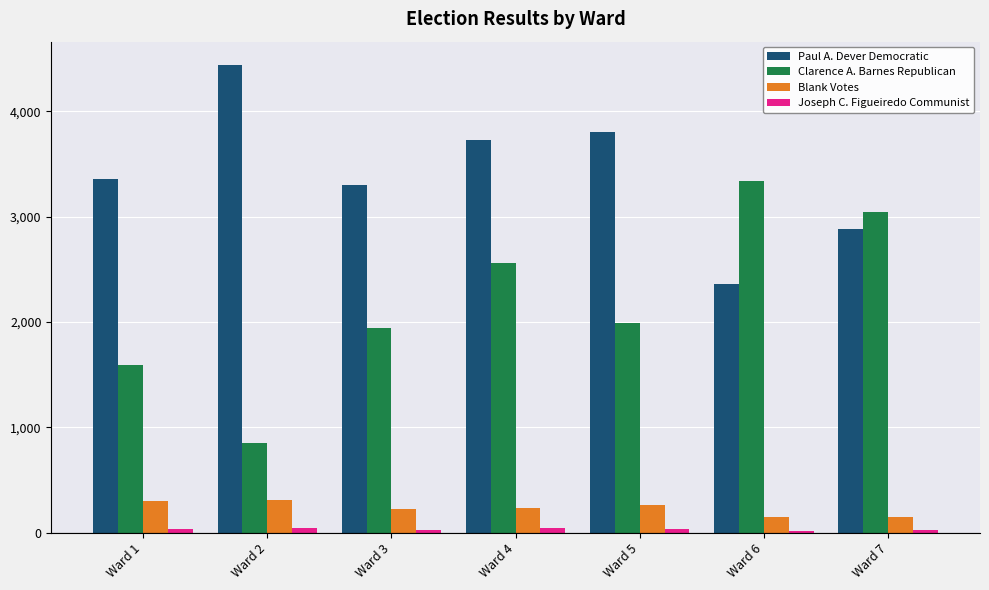

Which series has the largest range (max minus min)?

Clarence A. Barnes Republican